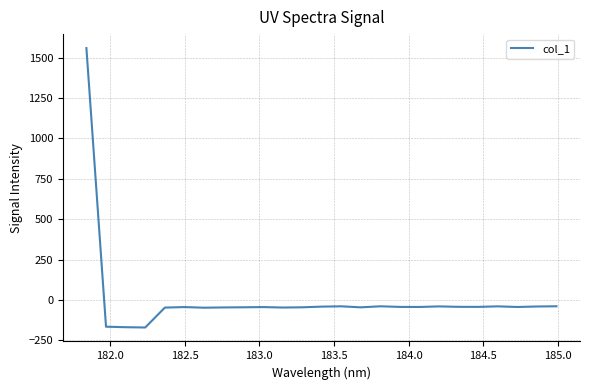

What is the difference between the maximum and minimum values?

1728.6